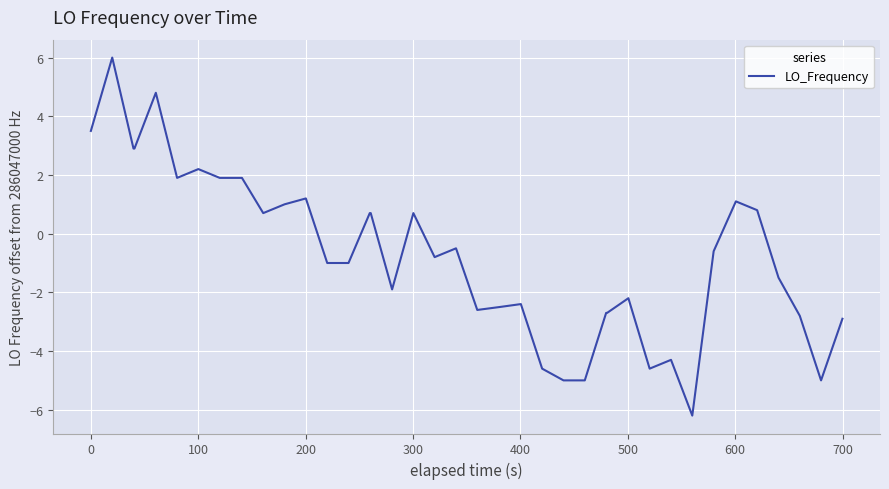

What is the average value?

-0.7